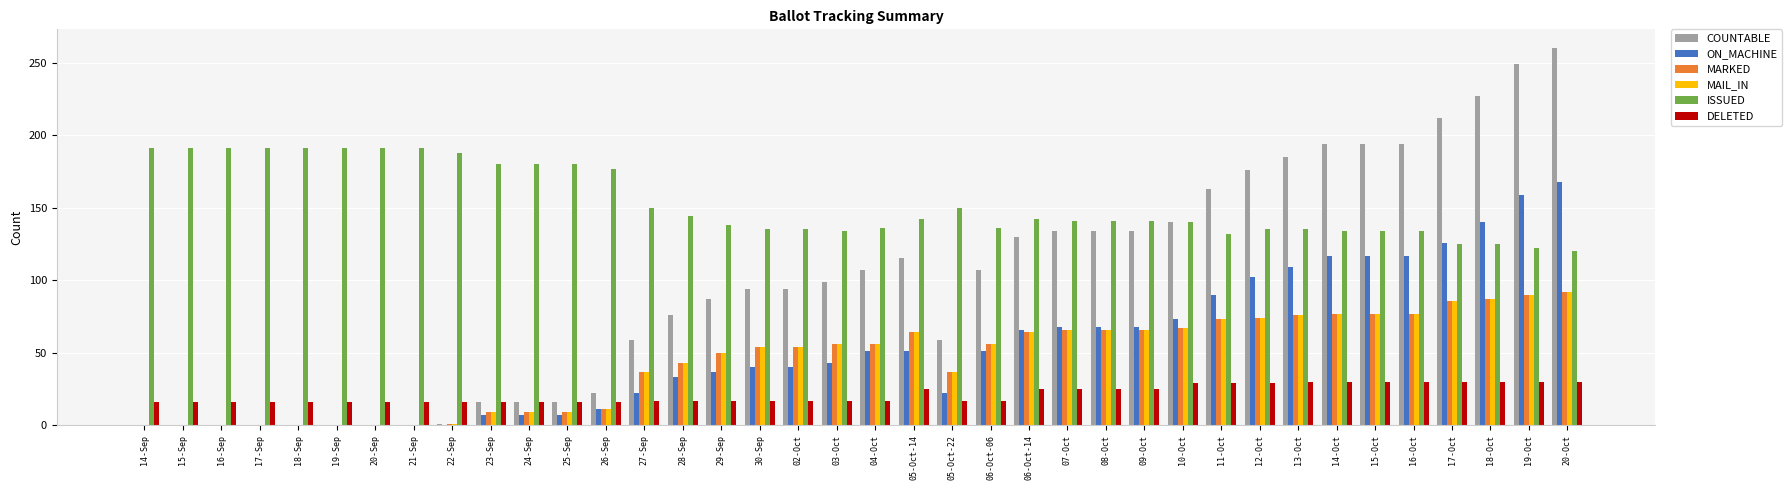

Count the number of categories in the chart.

38